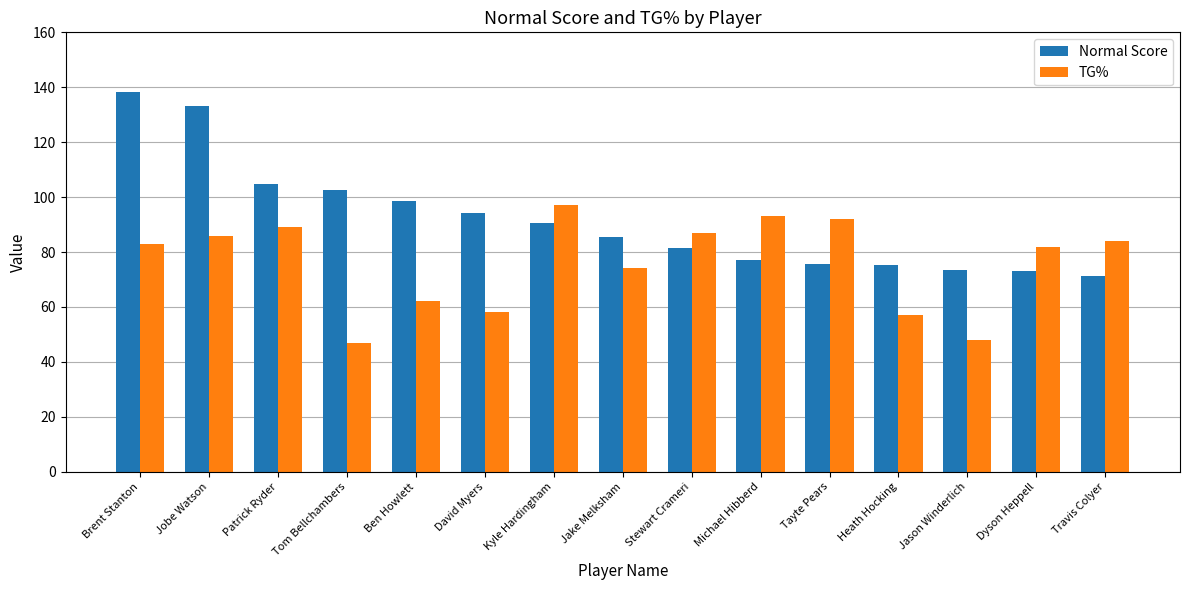

How many series are shown in this chart?

2